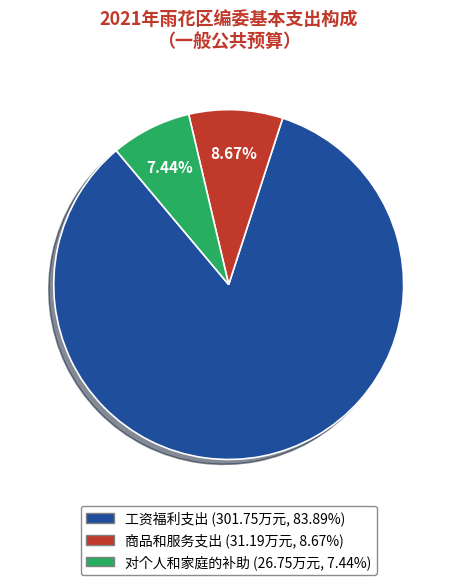

True or false: 商品和服务支出 accounts for 1% of the total.

False